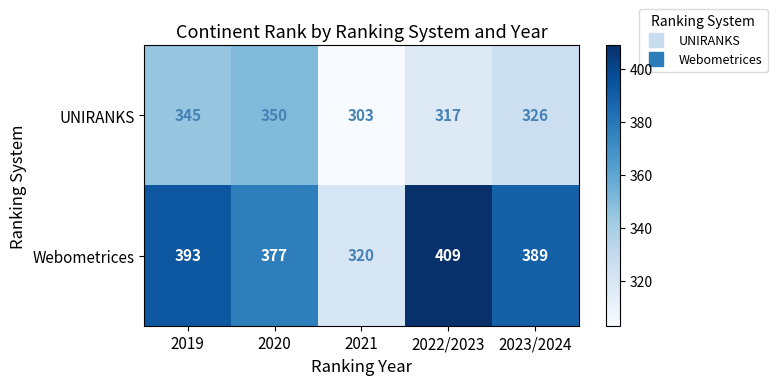

Reading left to right, transcribe all the data shown in this chart.

UNIRANKS: 2019=345	2020=350	2021=303	2022/2023=317	2023/2024=326
Webometrices: 2019=393	2020=377	2021=320	2022/2023=409	2023/2024=389